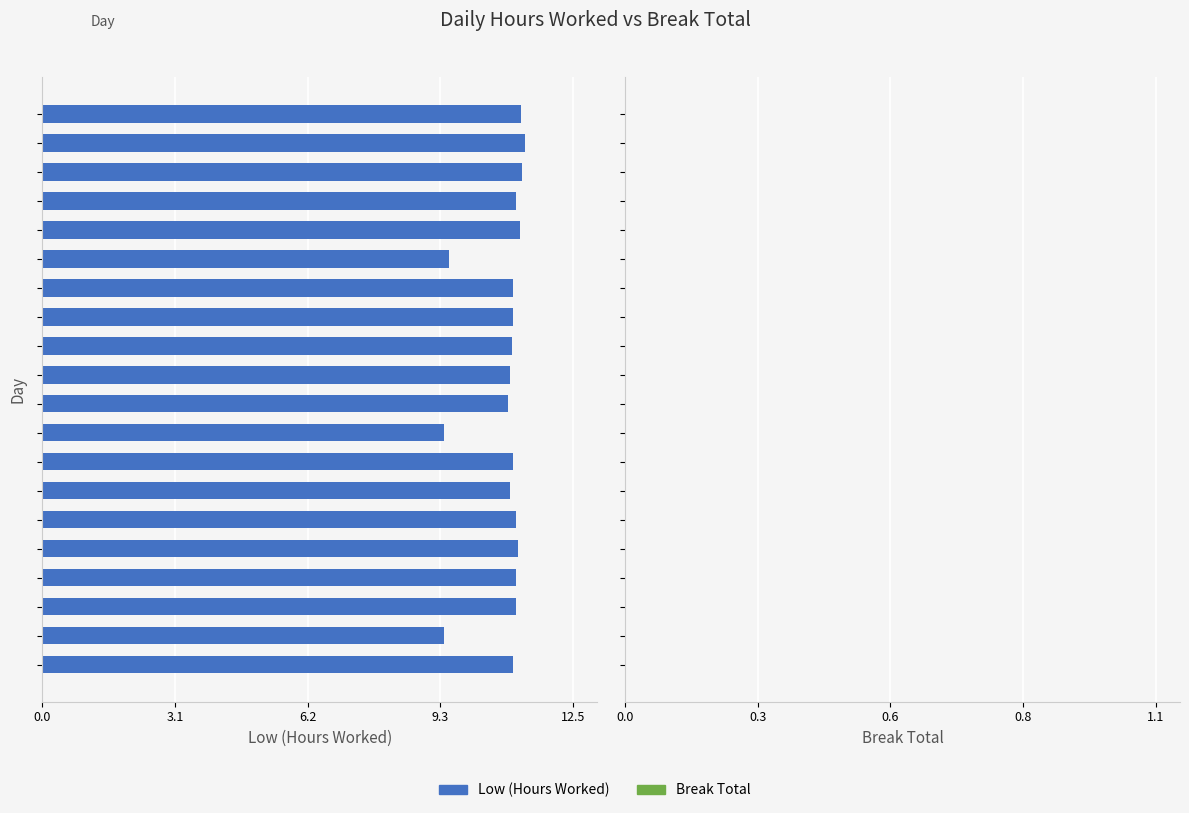

What is the smallest value displayed?

9.4